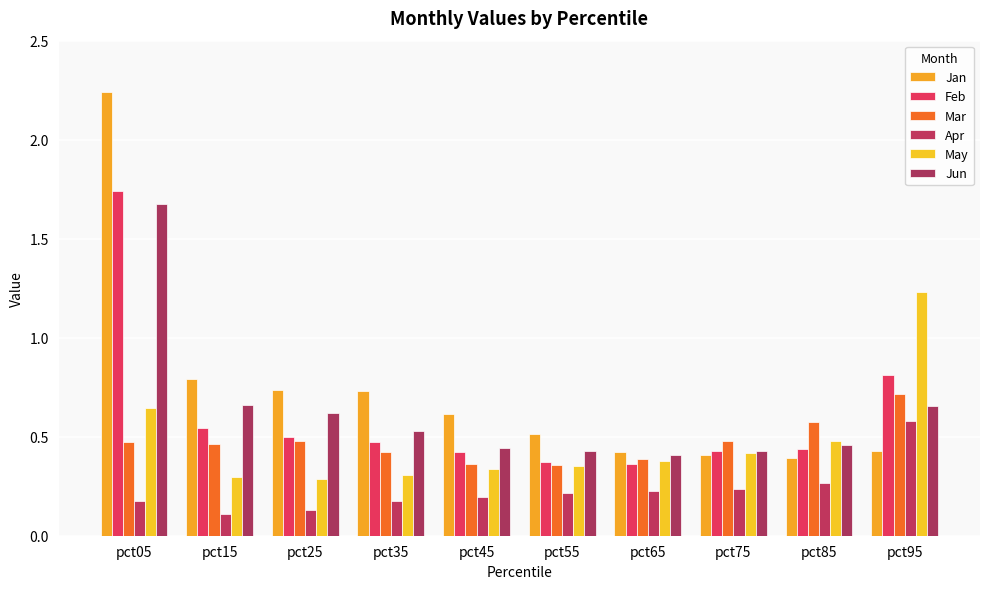

Reading left to right, transcribe all the data shown in this chart.

Jan: pct05=2.2	pct15=0.8	pct25=0.7	pct35=0.7	pct45=0.6	pct55=0.5	pct65=0.4	pct75=0.4	pct85=0.4	pct95=0.4
Feb: pct05=1.7	pct15=0.5	pct25=0.5	pct35=0.5	pct45=0.4	pct55=0.4	pct65=0.4	pct75=0.4	pct85=0.4	pct95=0.8
Mar: pct05=0.5	pct15=0.5	pct25=0.5	pct35=0.4	pct45=0.4	pct55=0.4	pct65=0.4	pct75=0.5	pct85=0.6	pct95=0.7
Apr: pct05=0.2	pct15=0.1	pct25=0.1	pct35=0.2	pct45=0.2	pct55=0.2	pct65=0.2	pct75=0.2	pct85=0.3	pct95=0.6
May: pct05=0.6	pct15=0.3	pct25=0.3	pct35=0.3	pct45=0.3	pct55=0.4	pct65=0.4	pct75=0.4	pct85=0.5	pct95=1.2
Jun: pct05=1.7	pct15=0.7	pct25=0.6	pct35=0.5	pct45=0.4	pct55=0.4	pct65=0.4	pct75=0.4	pct85=0.5	pct95=0.7